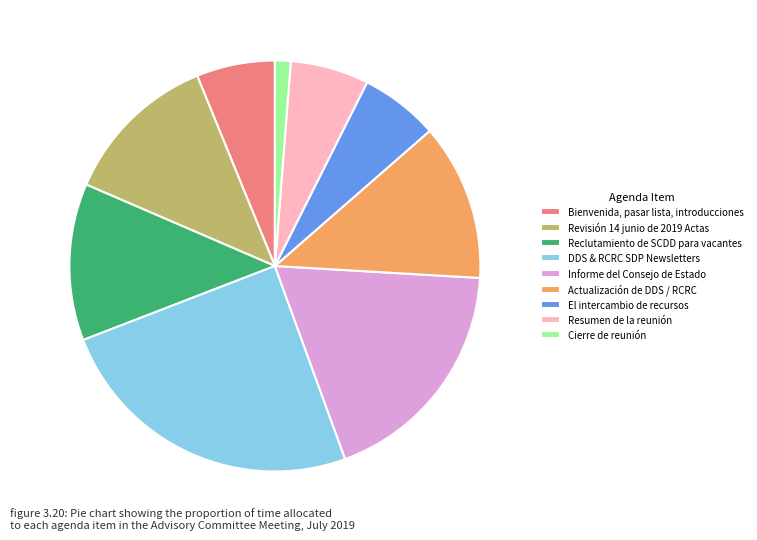

Is it true that DDS & RCRC SDP Newsletters is 25% of the pie?

True